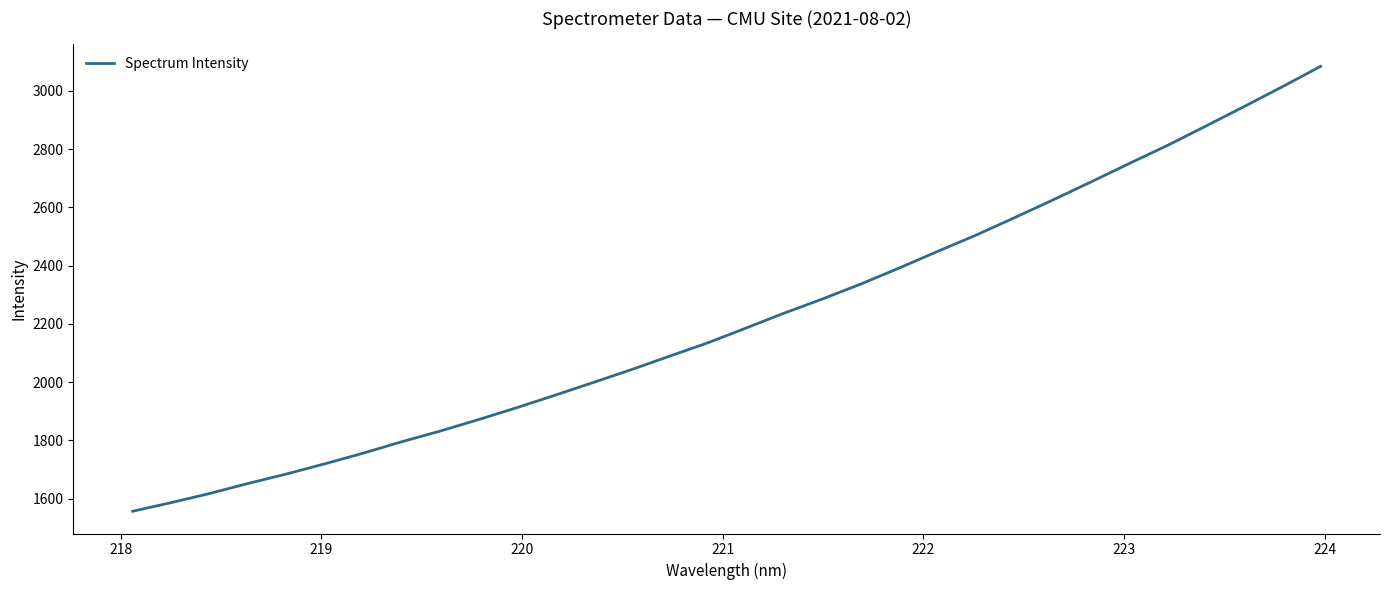

How many lines are shown in the chart?

1